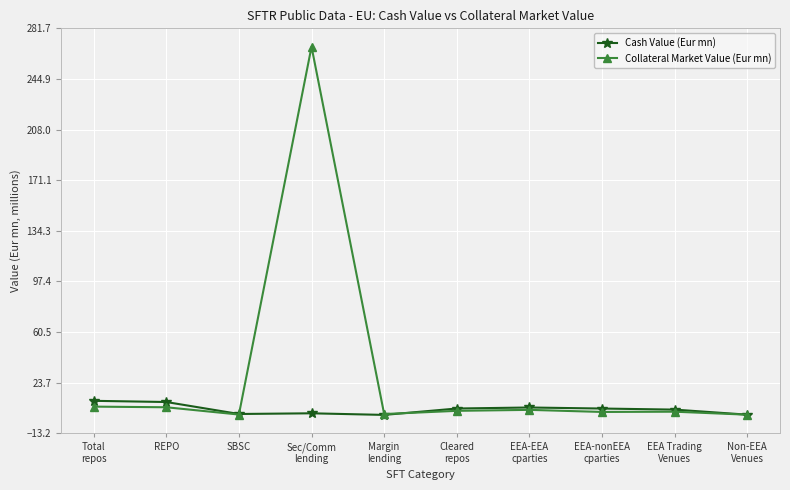

How many data points does each series have?

10